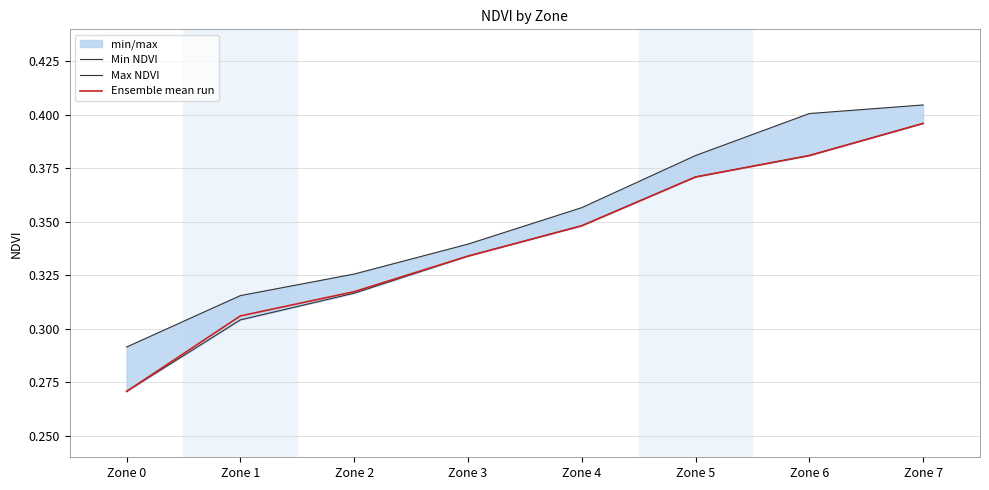

What is the smallest value displayed?

0.3